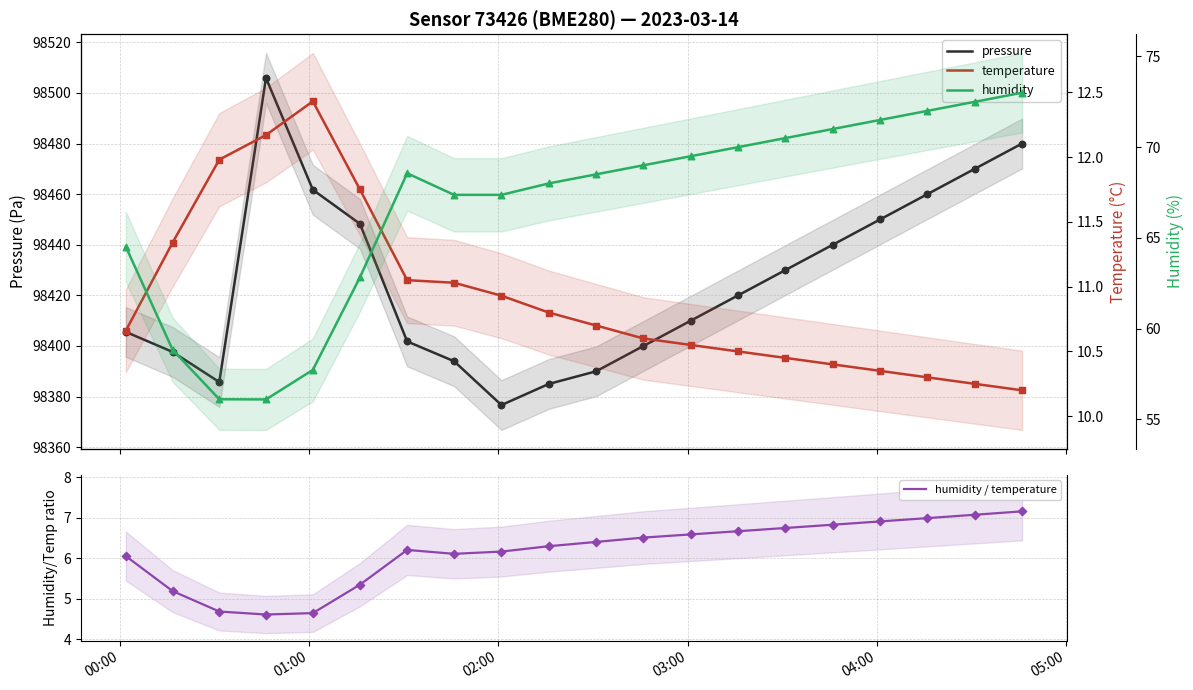

Which series contains the lowest Y value?

humidity / temperature